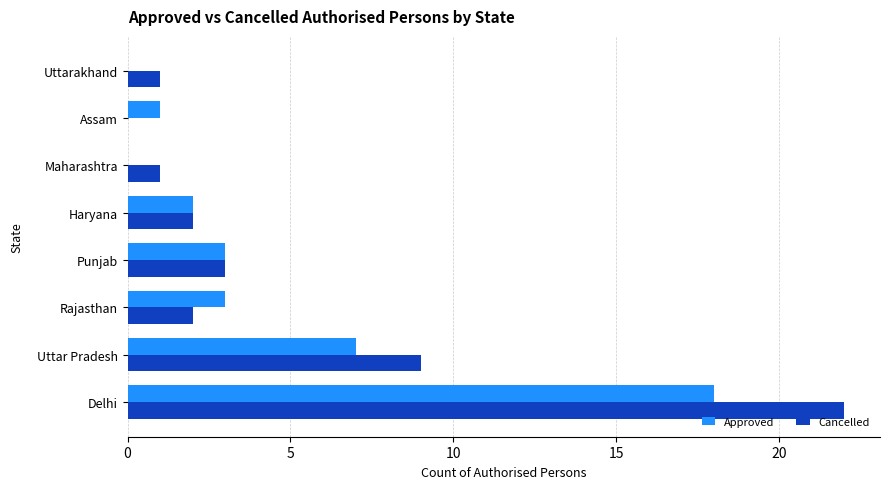

What is the sum of all Cancelled values?

40